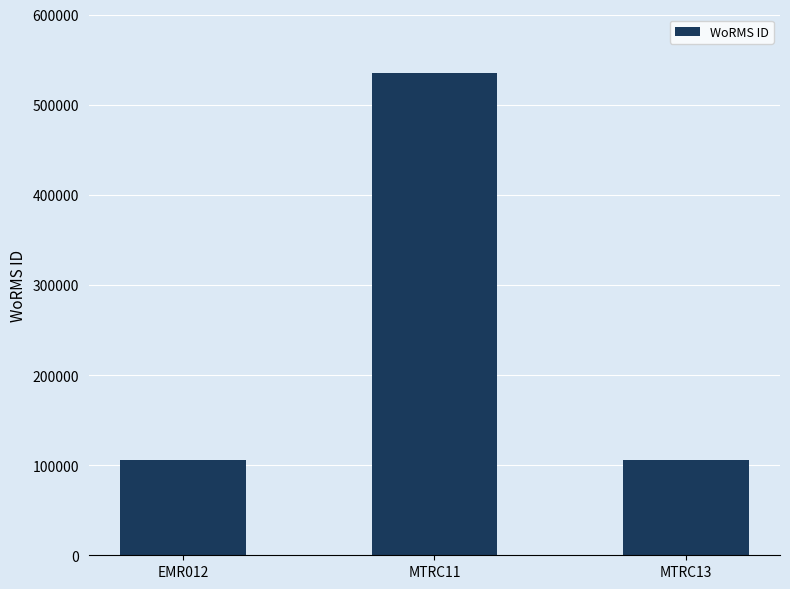

Which has a higher value, EMR012 or MTRC11?

MTRC11